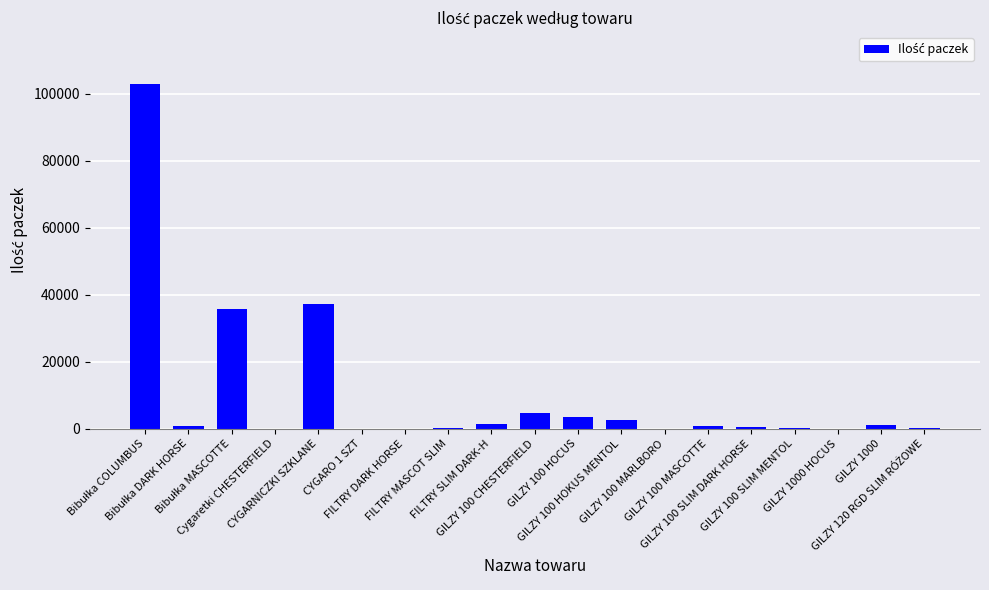

What is the greatest value displayed?

102998